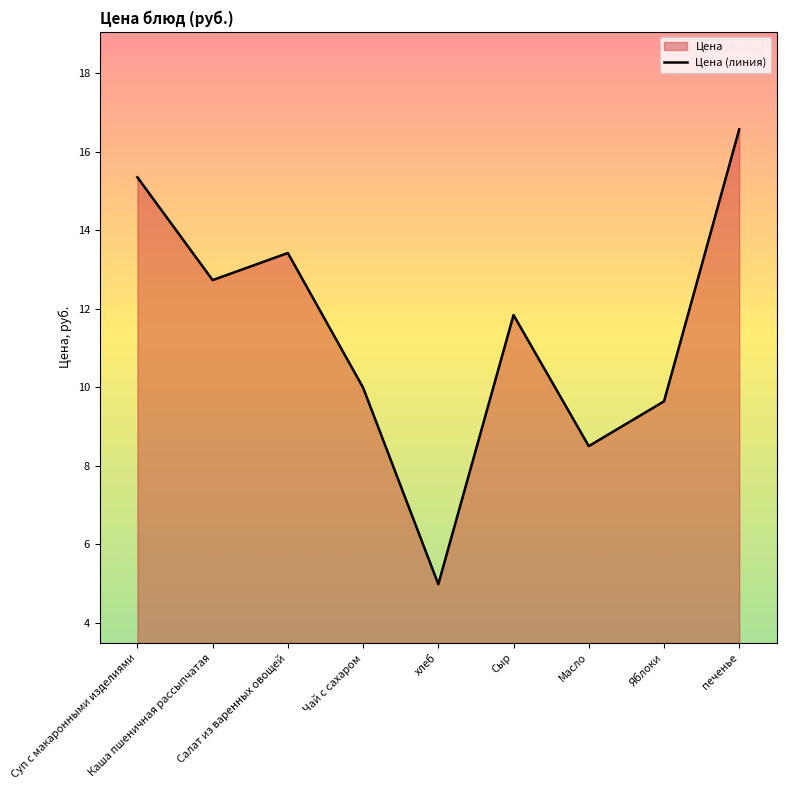

What is the smallest value displayed?

5.0